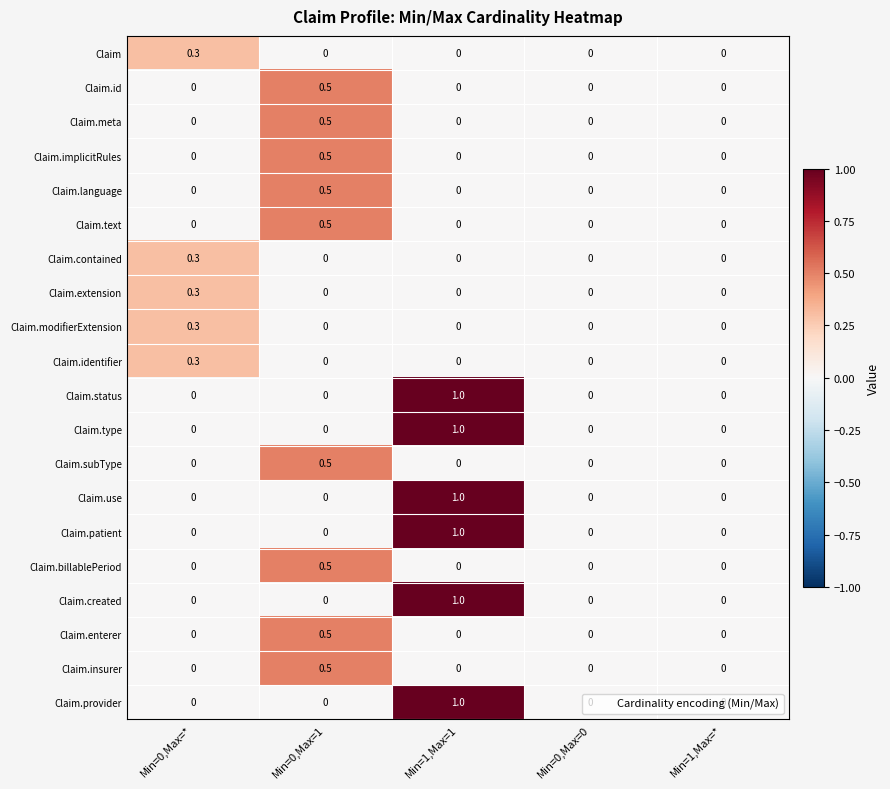

The value of Claim.identifier at Min=1,Max=* is 0.0. True or false?

True